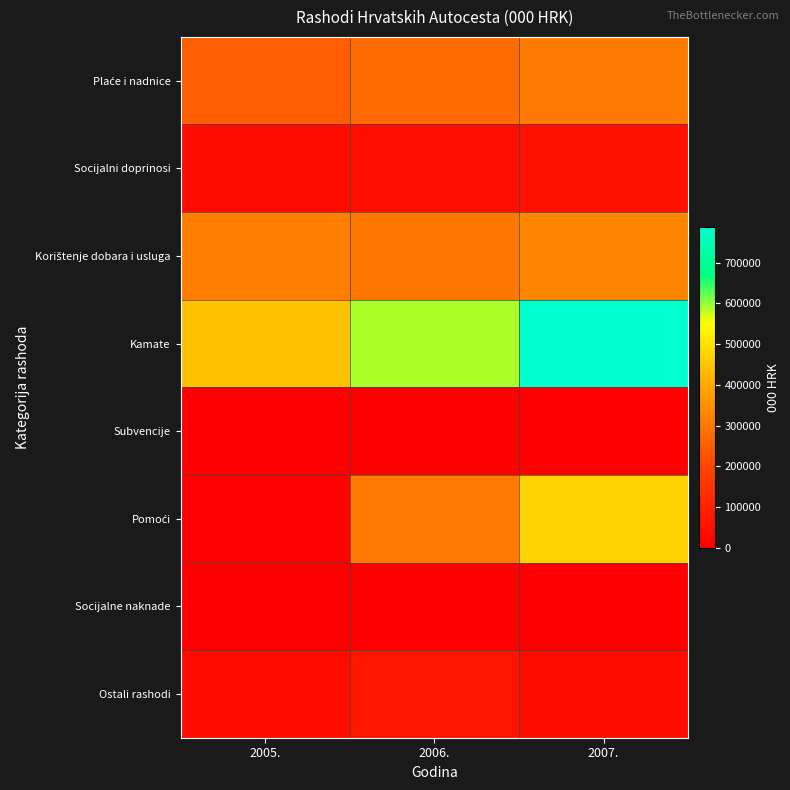

Which series has the largest total across all categories?

Kamate